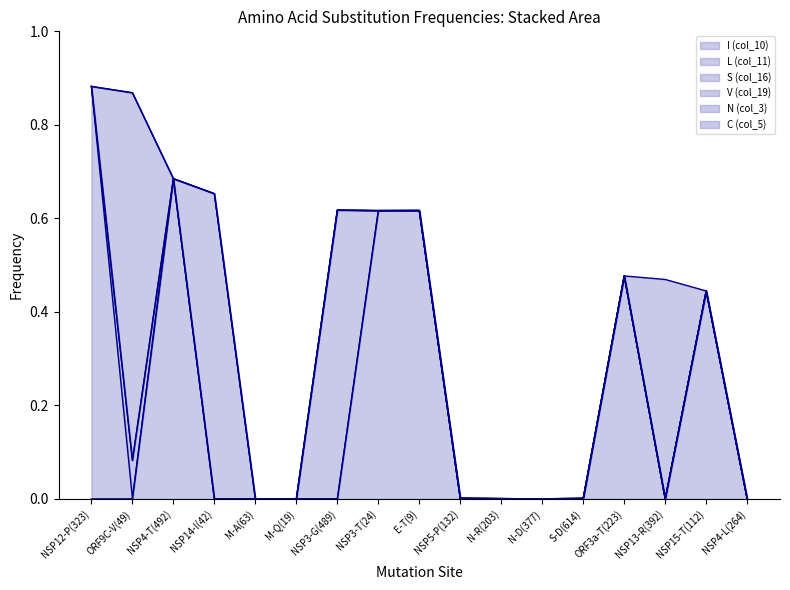

What is the difference between the I (col_10) values at NSP3-T(24) and NSP13-R(392)?

0.6